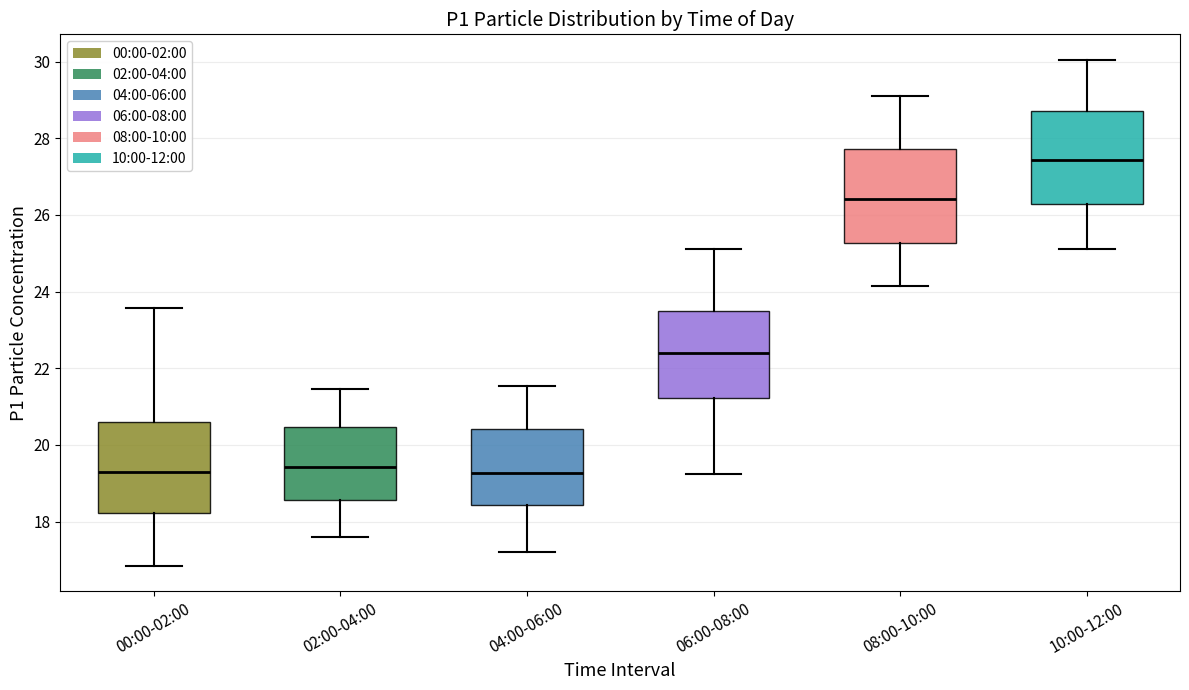

Reading left to right, read every box against the y-axis: the position of its median line, the range the box covers, and the ends of its whiskers. The values are not printed on the chart, so give them approximately, as read against the axis.

00:00-02:00: median 19.4, box 18.2 to 20.6, whiskers 16.8 to 23.6
02:00-04:00: median 19.4, box 18.6 to 20.4, whiskers 17.6 to 21.4
04:00-06:00: median 19.2, box 18.4 to 20.4, whiskers 17.2 to 21.6
06:00-08:00: median 22.4, box 21.2 to 23.4, whiskers 19.2 to 25.2
08:00-10:00: median 26.4, box 25.2 to 27.8, whiskers 24.2 to 29.2
10:00-12:00: median 27.4, box 26.2 to 28.8, whiskers 25.2 to 30.0